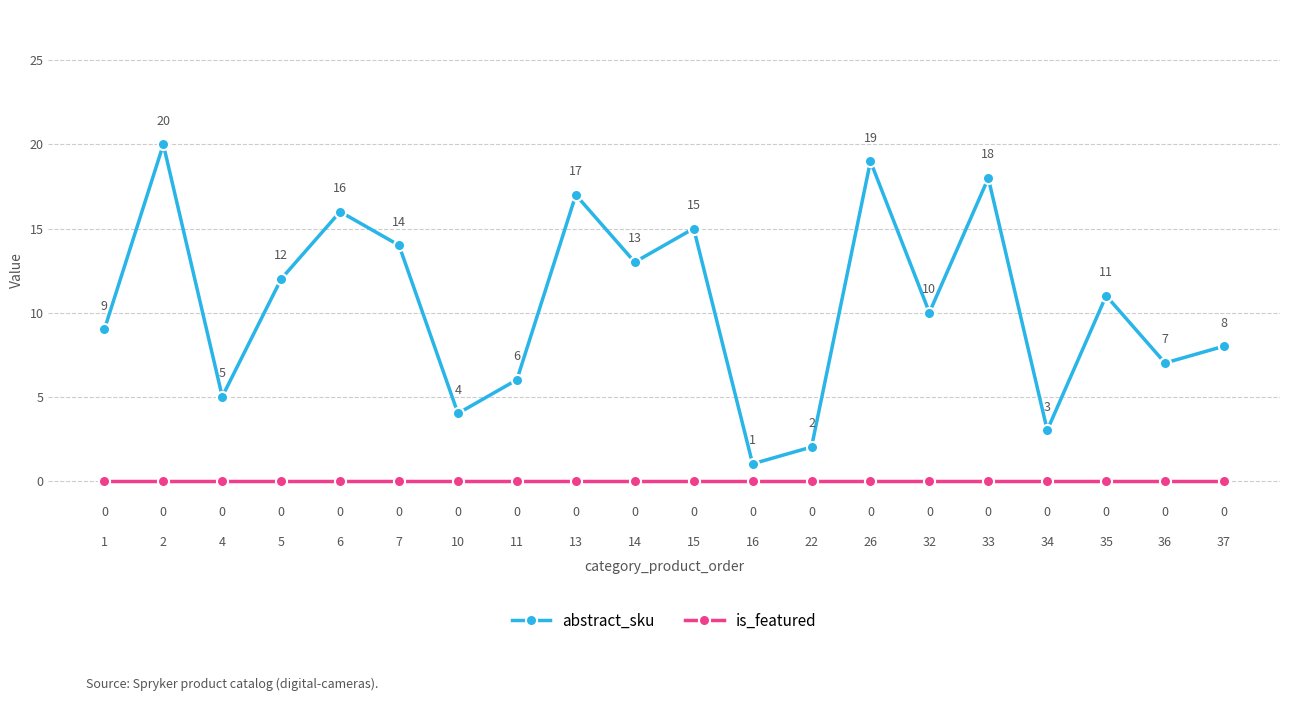

At which category is the sum across all series the highest?

2